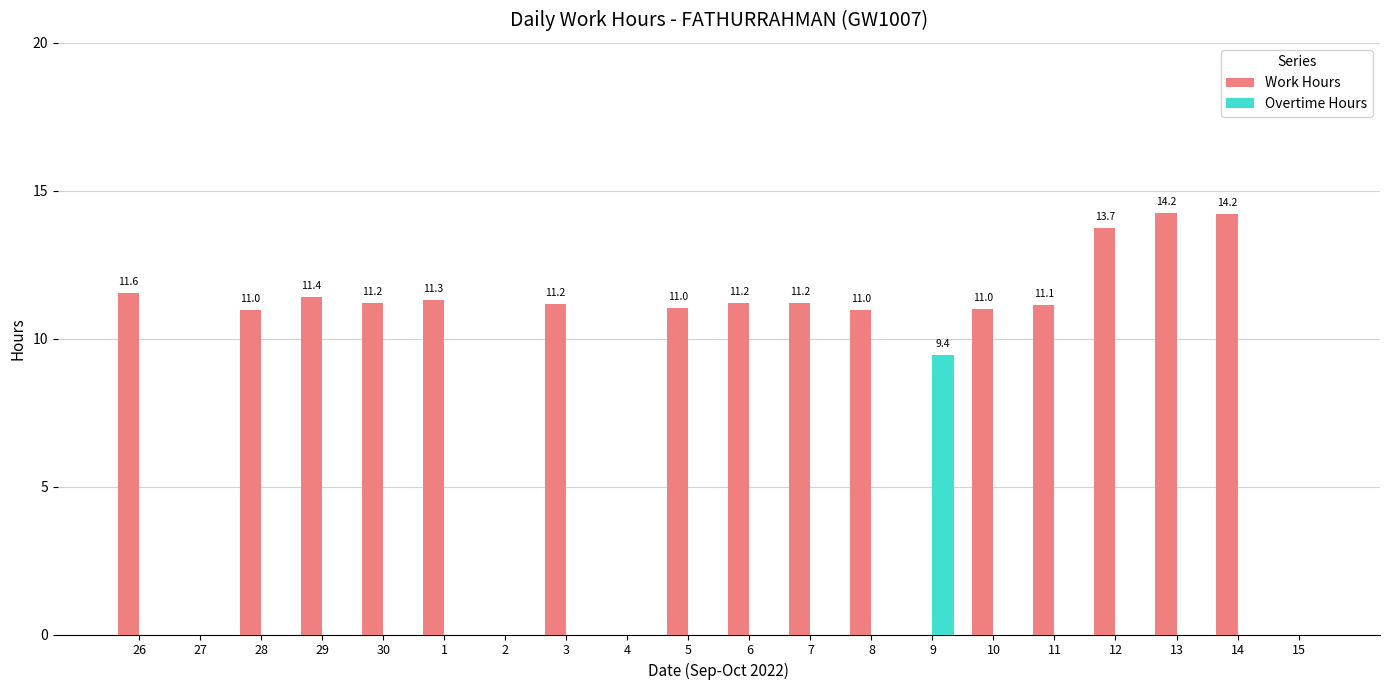

What is the approximate value of Work Hours at 1?

11.3